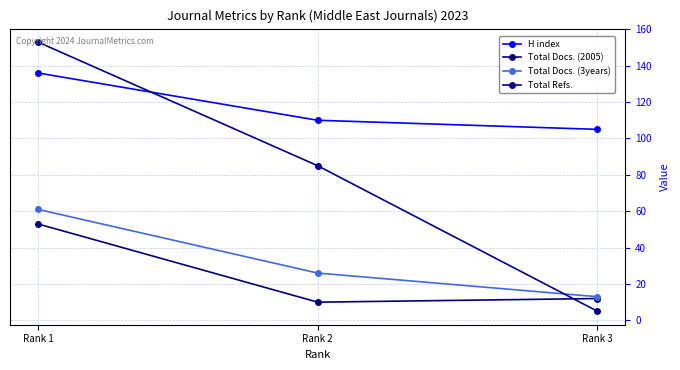

What is the value of the Total Docs. (3years) point at the 1st from the left?

61